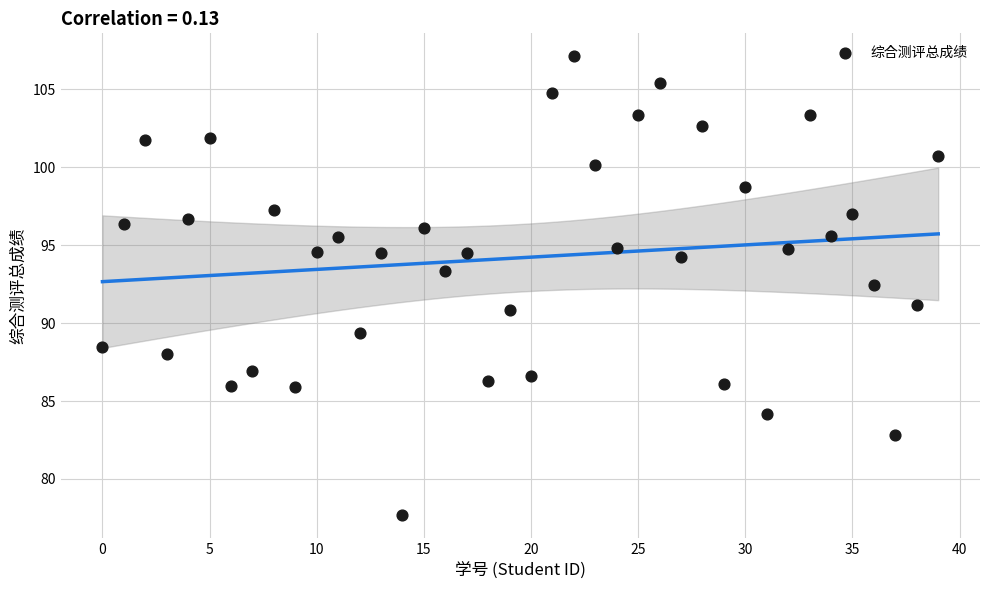

What is the range of Y values (max minus min)?

29.5